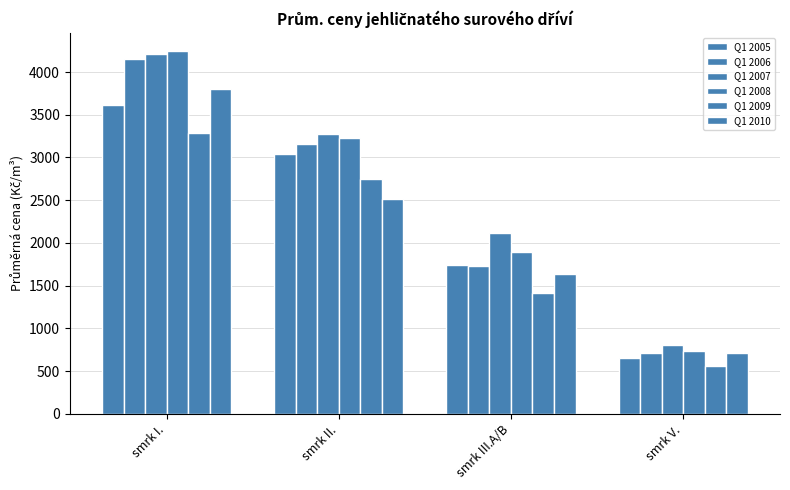

Rank the series by their maximum value, from highest to lowest.

Q1 2008, Q1 2007, Q1 2006, Q1 2010, Q1 2005, Q1 2009